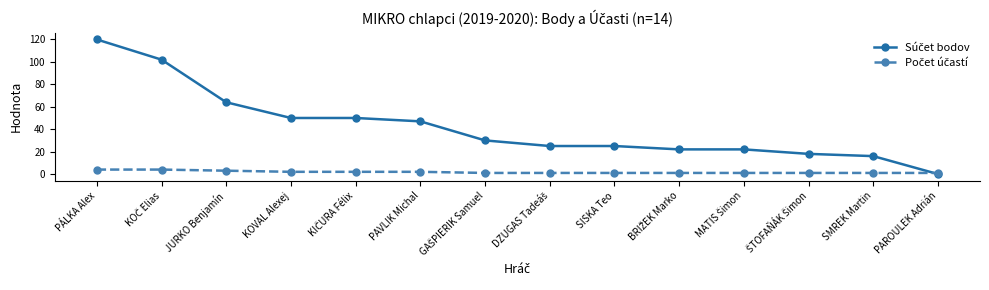

What is the label of the 14th point from the right?

PÁLKA Alex